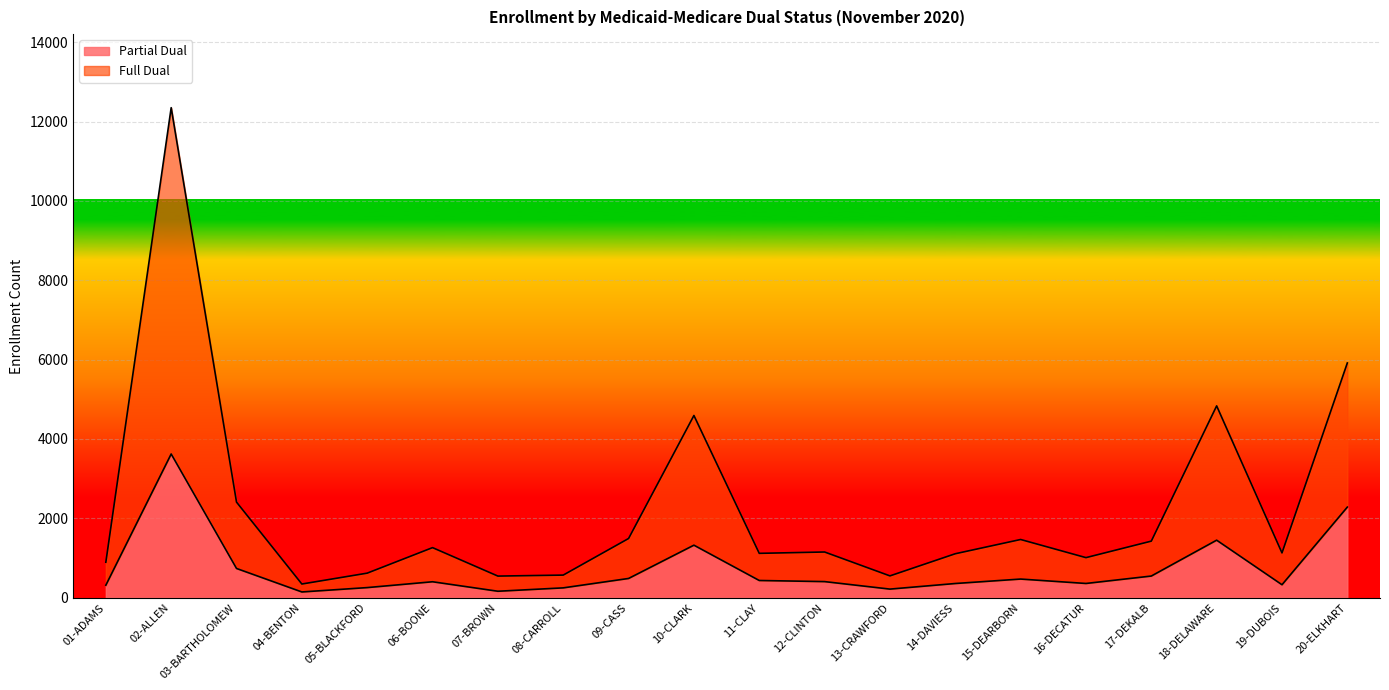

Reading left to right, list all the values displayed in this chart.

Partial Dual: 01-ADAMS=315	02-ALLEN=3622	03-BARTHOLOMEW=737	04-BENTON=145	05-BLACKFORD=255	06-BOONE=402	07-BROWN=163	08-CARROLL=248	09-CASS=485	10-CLARK=1324	11-CLAY=434	12-CLINTON=406	13-CRAWFORD=217	14-DAVIESS=358	15-DEARBORN=470	16-DECATUR=359	17-DEKALB=546	18-DELAWARE=1450	19-DUBOIS=327	20-ELKHART=2283
Full Dual: 01-ADAMS=894	02-ALLEN=12349	03-BARTHOLOMEW=2409	04-BENTON=345	05-BLACKFORD=619	06-BOONE=1262	07-BROWN=545	08-CARROLL=570	09-CASS=1492	10-CLARK=4592	11-CLAY=1118	12-CLINTON=1152	13-CRAWFORD=550	14-DAVIESS=1108	15-DEARBORN=1467	16-DECATUR=1010	17-DEKALB=1426	18-DELAWARE=4834	19-DUBOIS=1129	20-ELKHART=5916